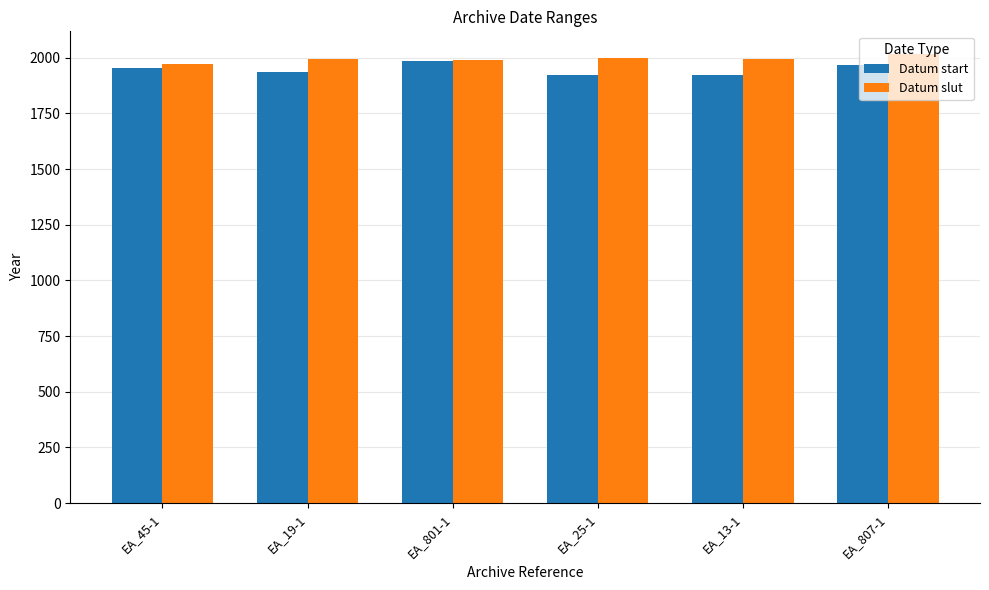

Which series has the widest spread of values?

Datum start